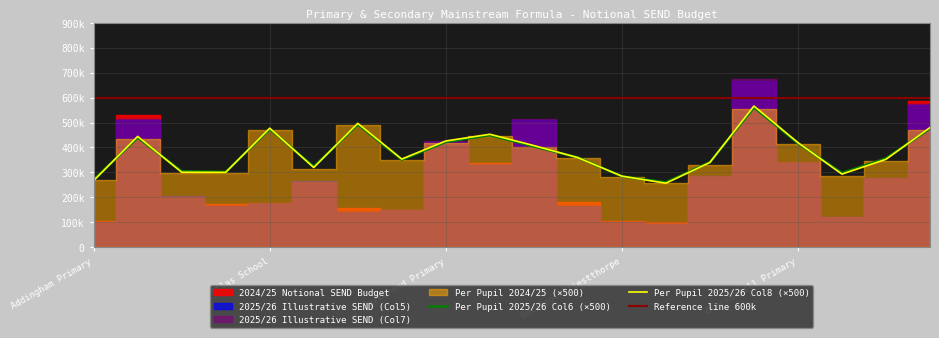

Which series has the largest total across all categories?

2024/25 Notional SEND Budget